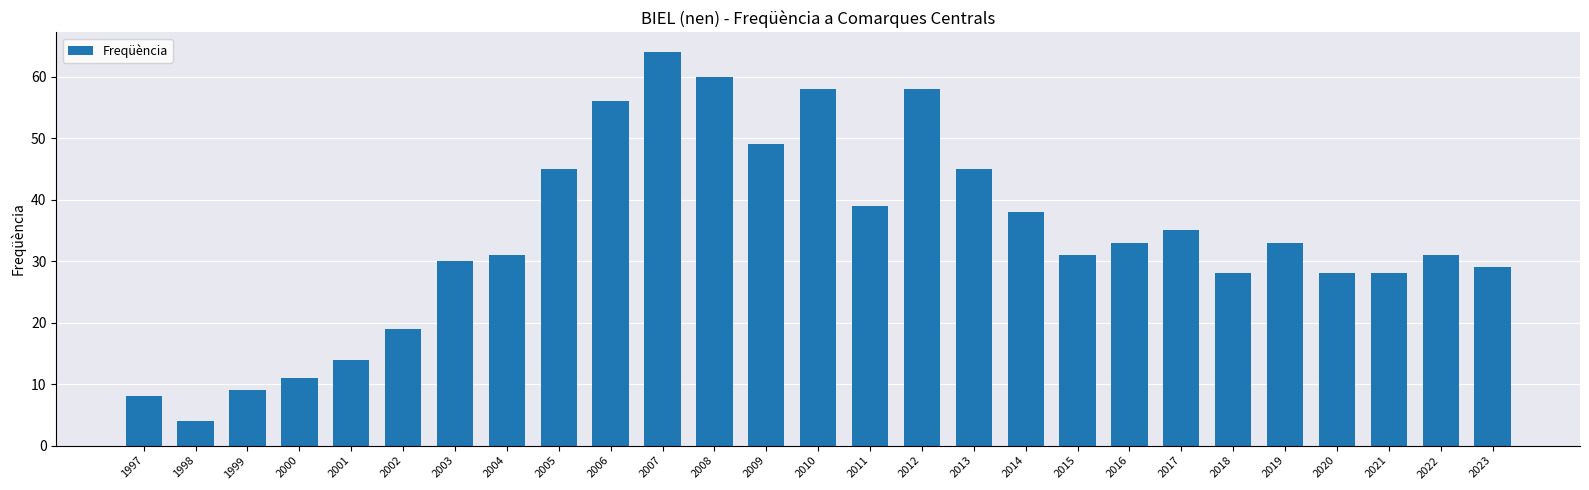

True or false: the data shows 29 at 2023.

True